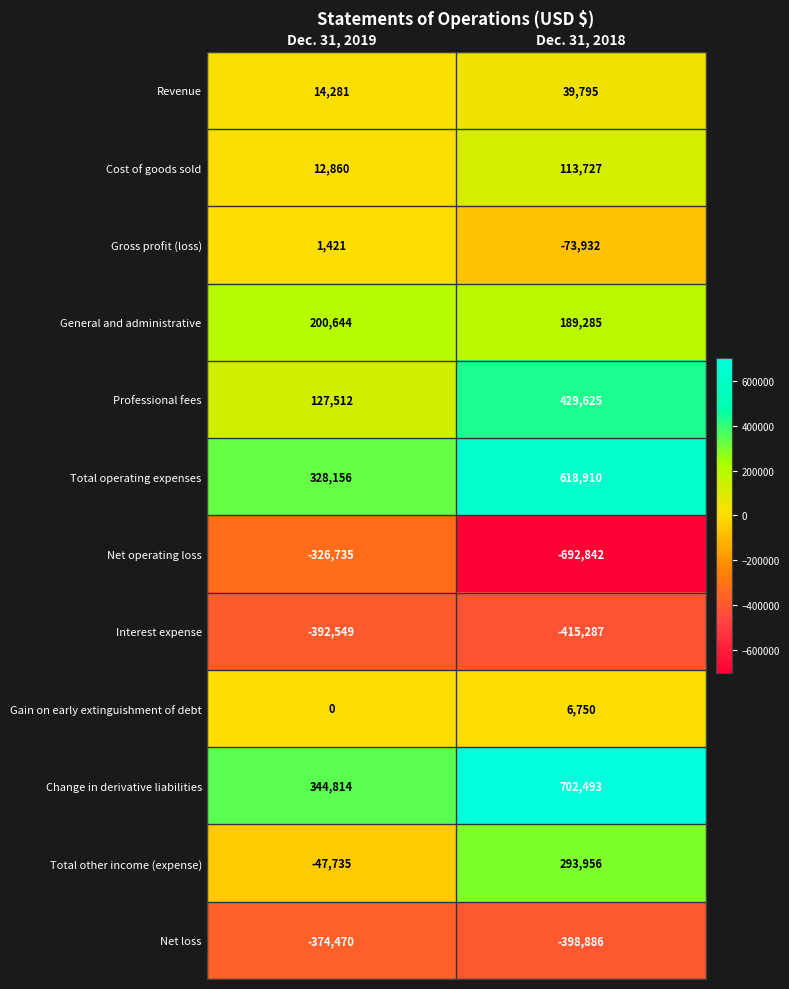

Count the number of categories in the chart.

2